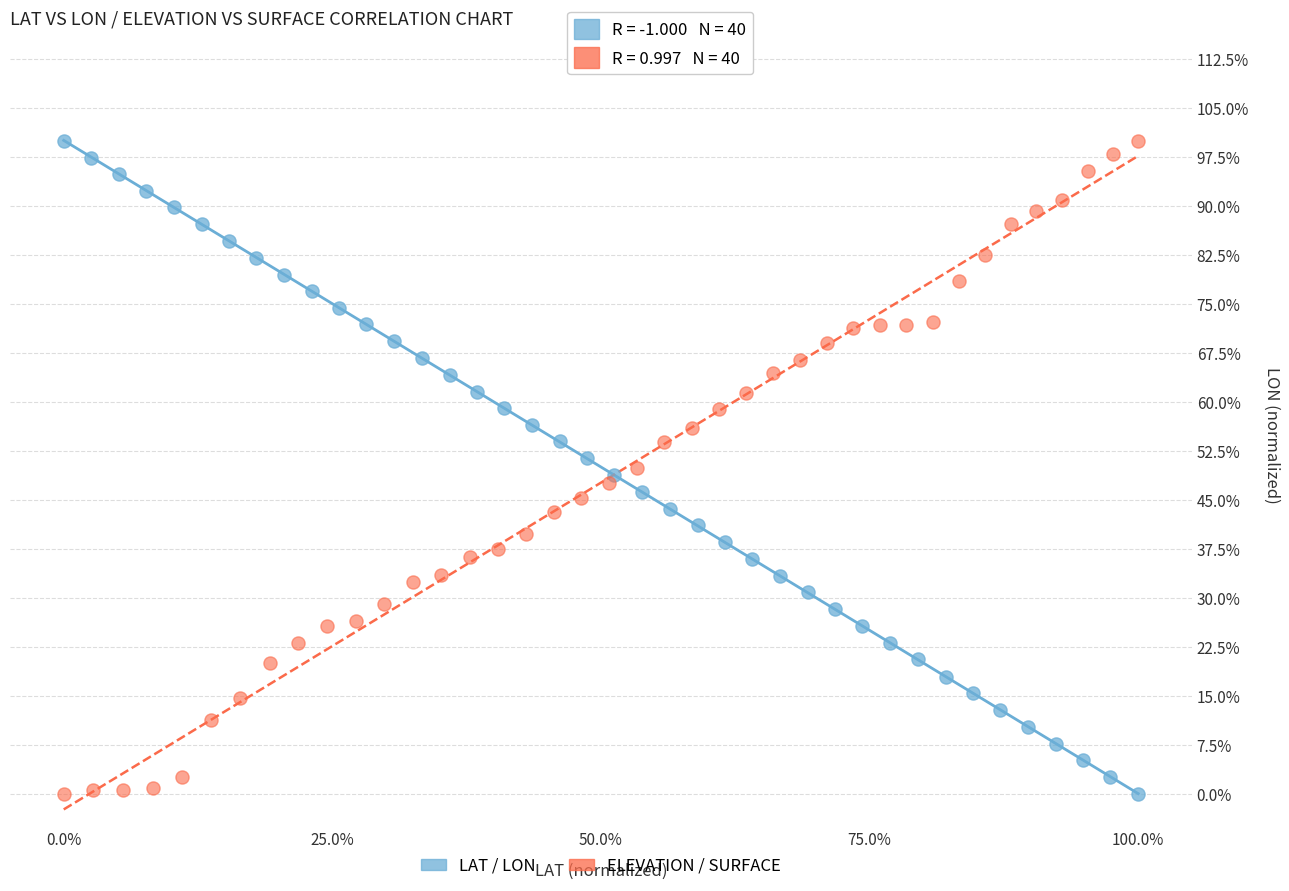

What are all the series names shown in the legend?

LAT / LON, ELEVATION / SURFACE